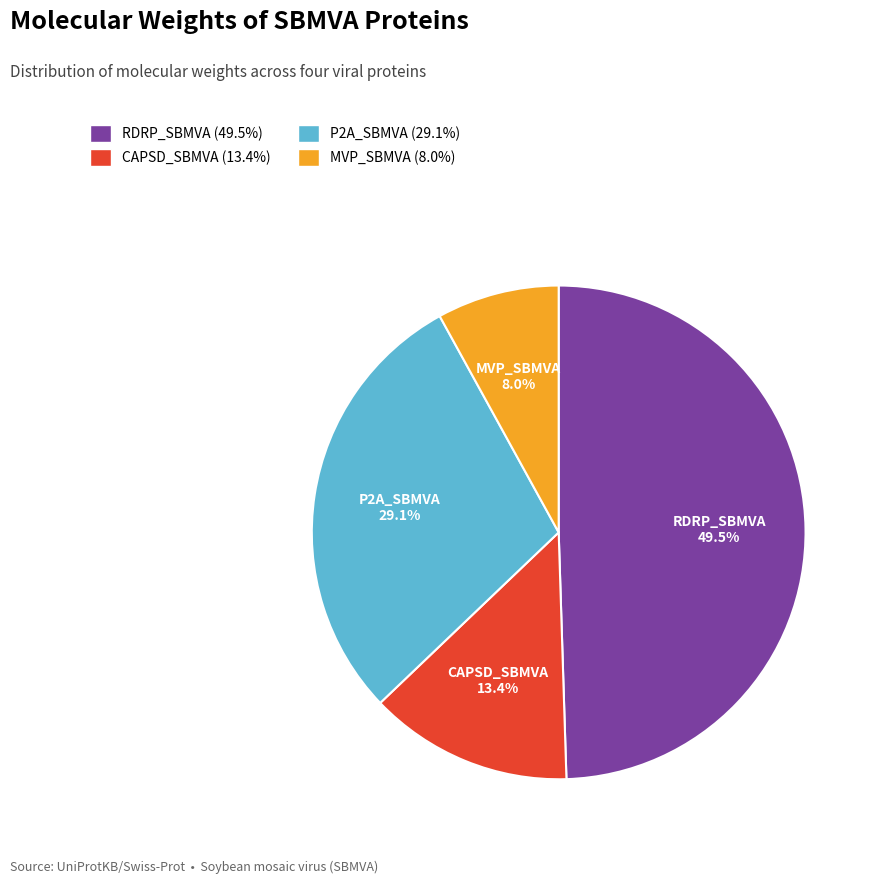

Approximately how many times larger is the value at RDRP_SBMVA (49.5%) compared to MVP_SBMVA (8.0%)?

6.2